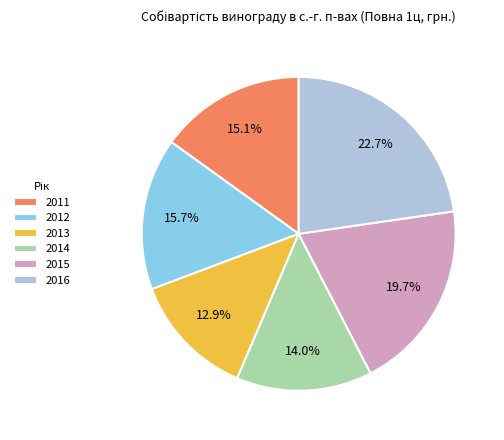

To the nearest percent, what portion does 2015 represent?

20%